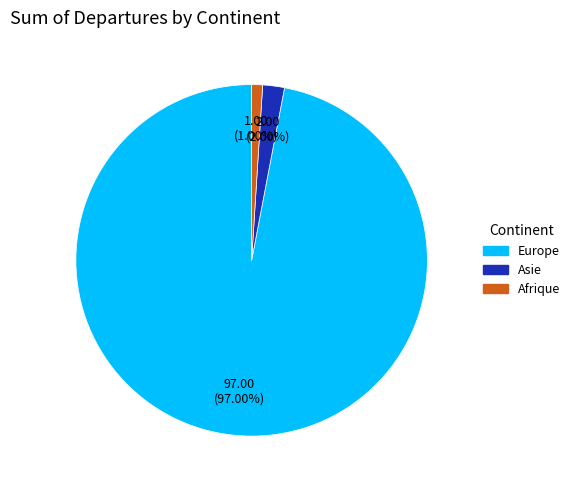

Is there a majority slice in this chart?

Yes